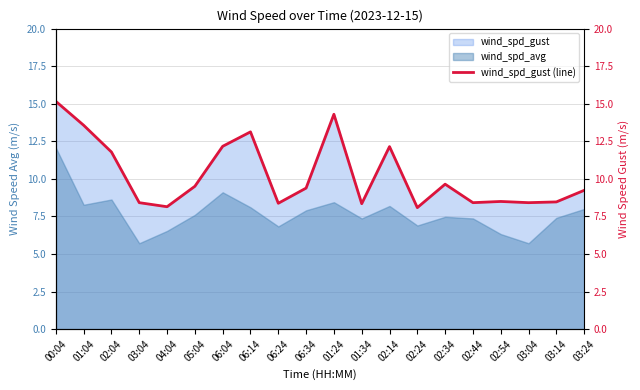

What is the ratio of the value at 05:04 to the value at 06:14?

0.7